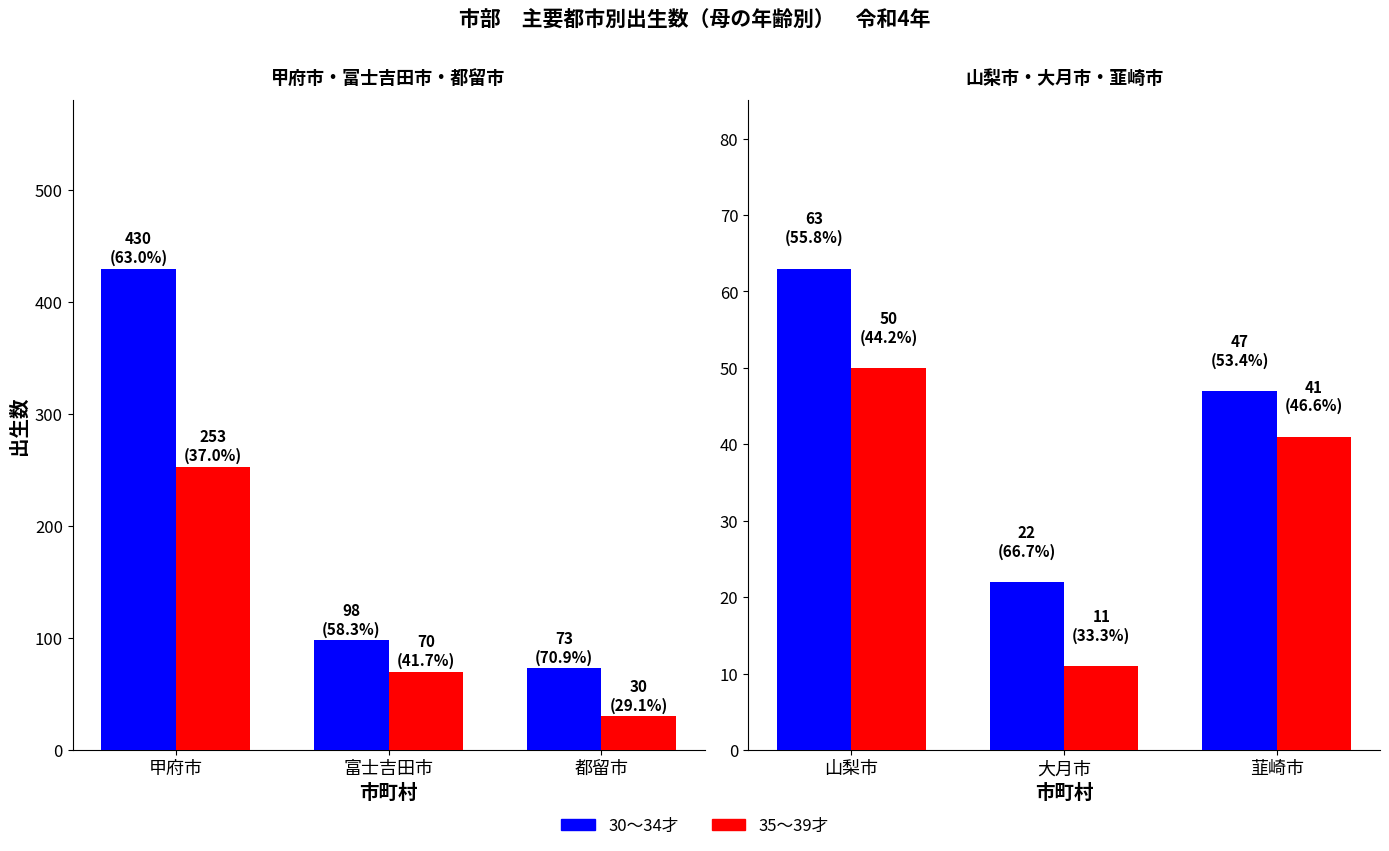

What is the value of the 30～34才 bar at the 2nd from the left?

22